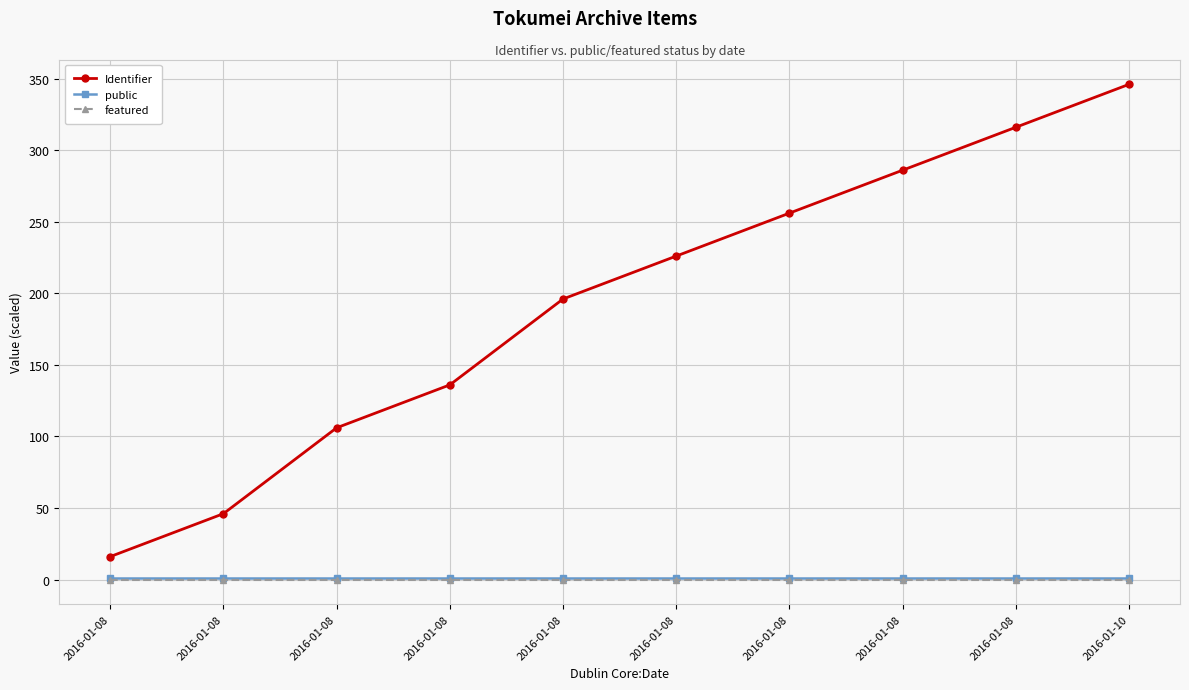

How many lines are shown in the chart?

3